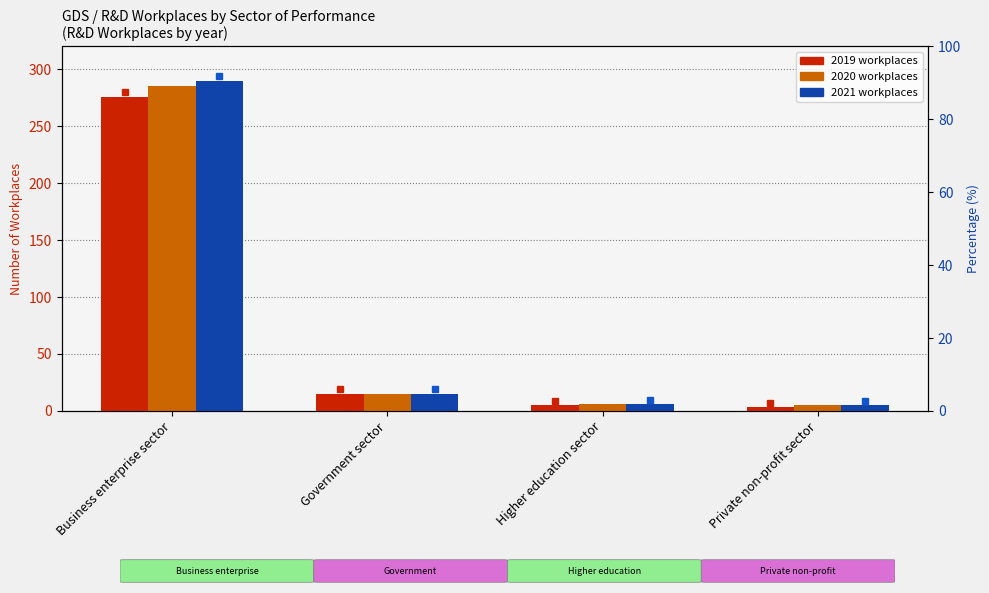

Reading left to right, extract all data points from this chart.

2019: 276	15	5	3
2020: 285	15	6	5
2021: 290	15	6	5